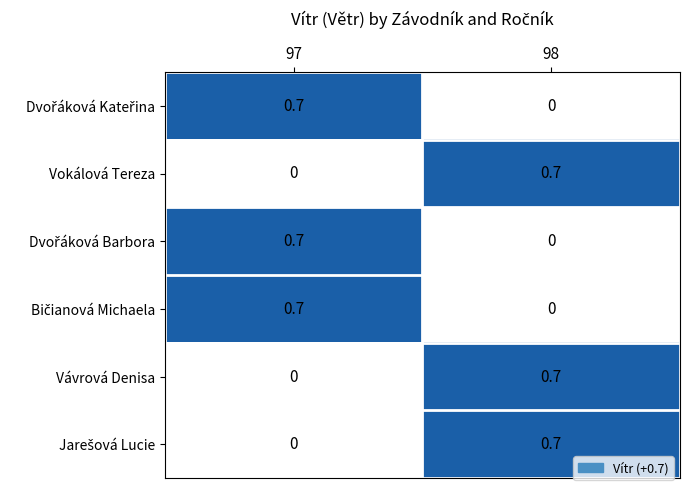

How many data points does each series have?

2